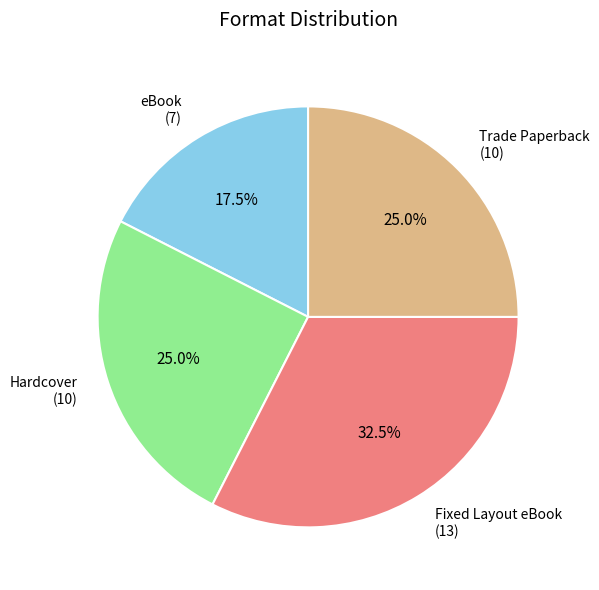

Is there any slice that represents more than half of the pie?

No